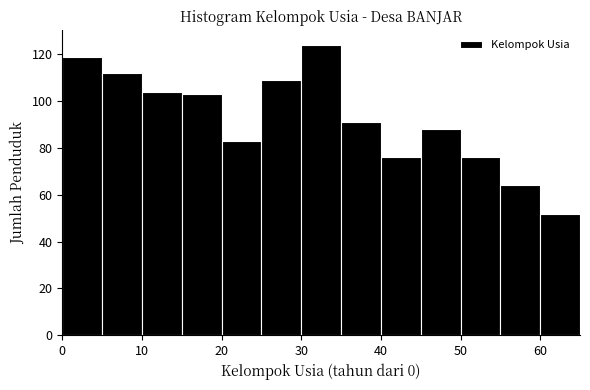

Which range on the x-axis has the tallest bar?

30 to 35